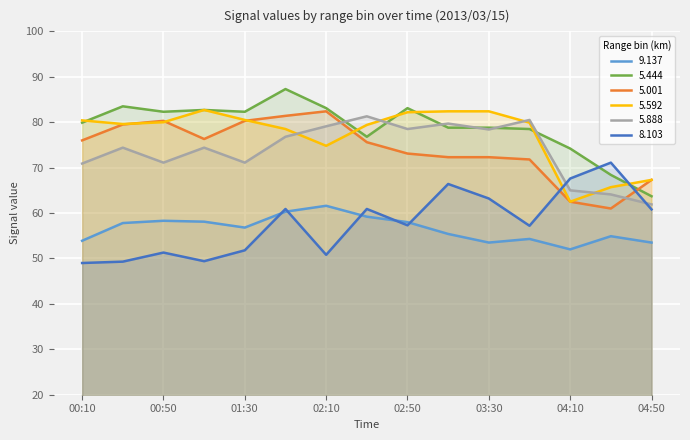

How many lines are shown in the chart?

6